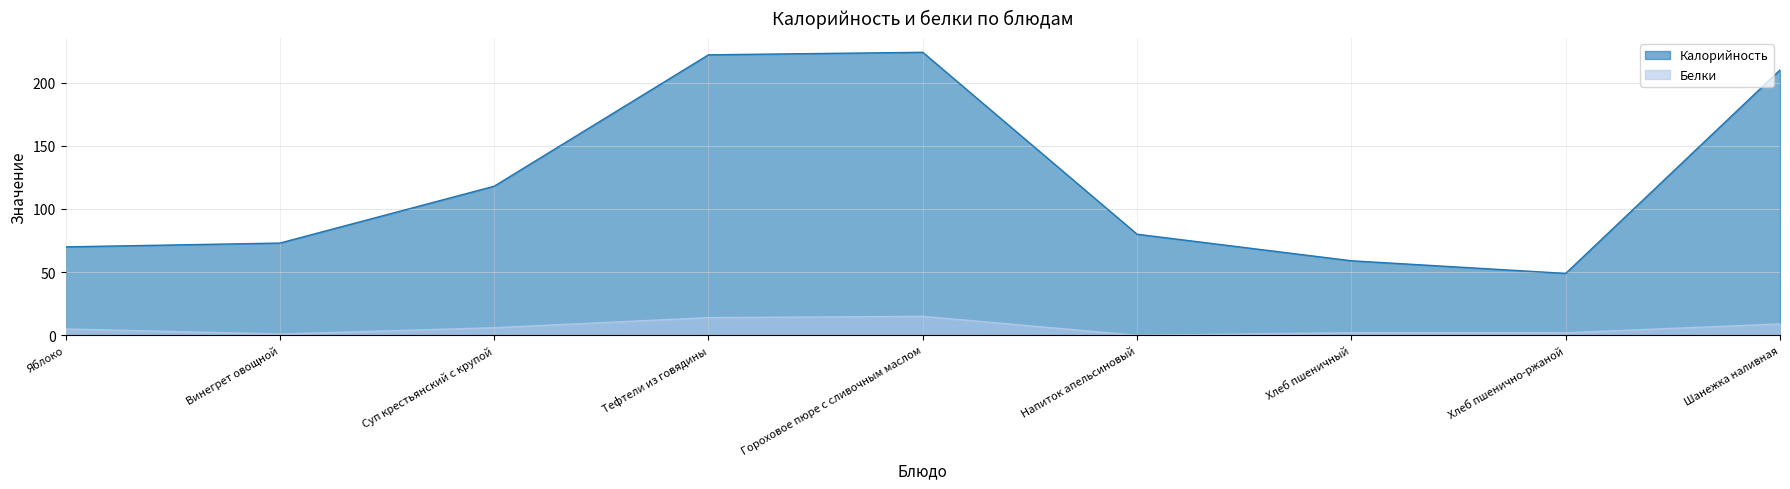

What is the greatest value displayed?

224